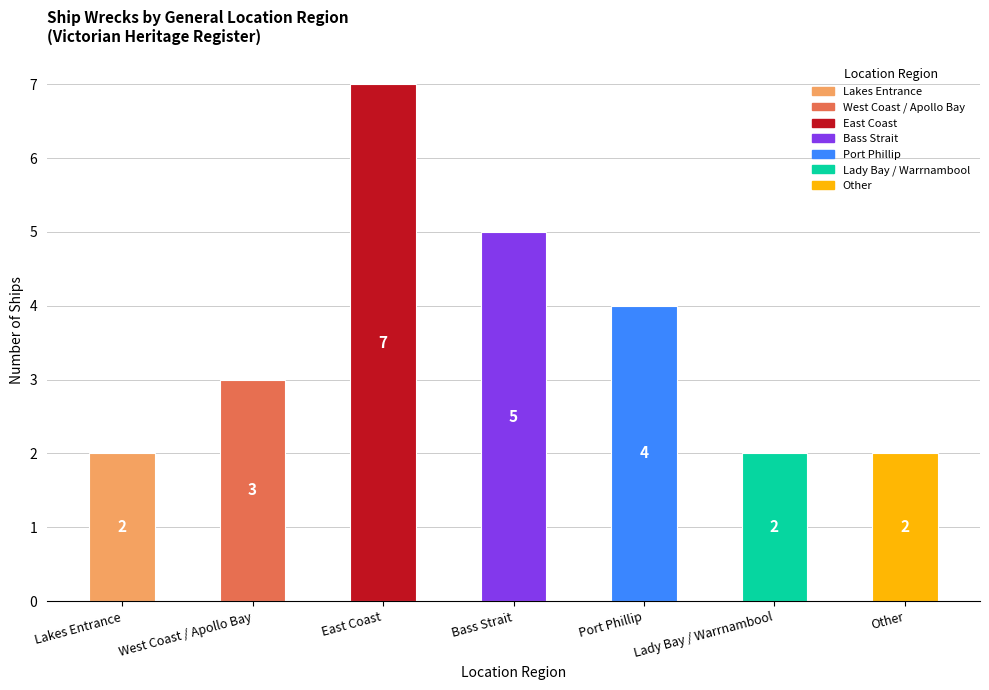

The value at Port Phillip is 6. True or false?

False